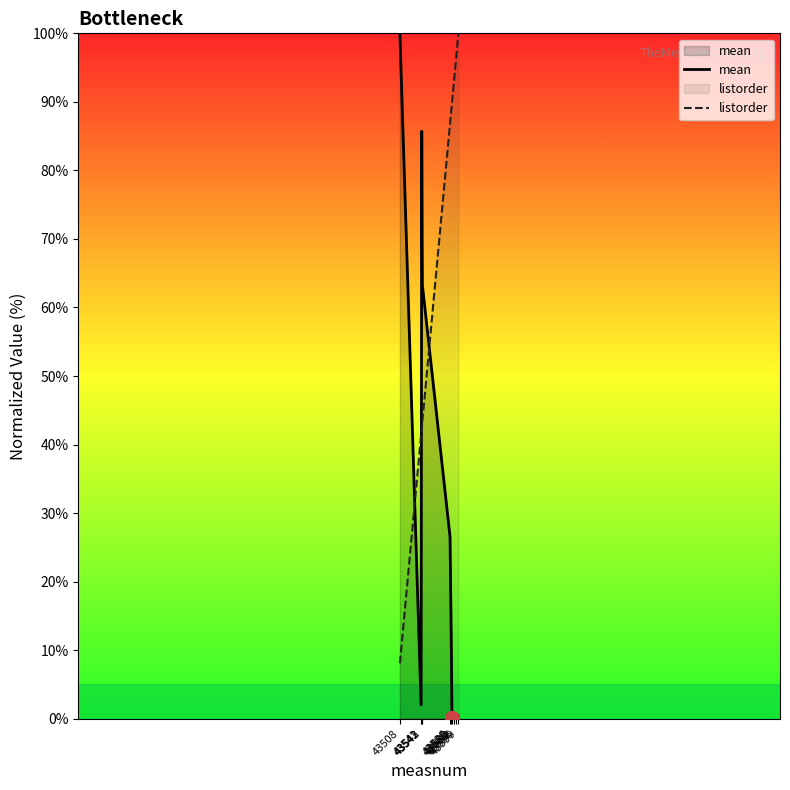

At which category does mean reach its first local valley?

43541